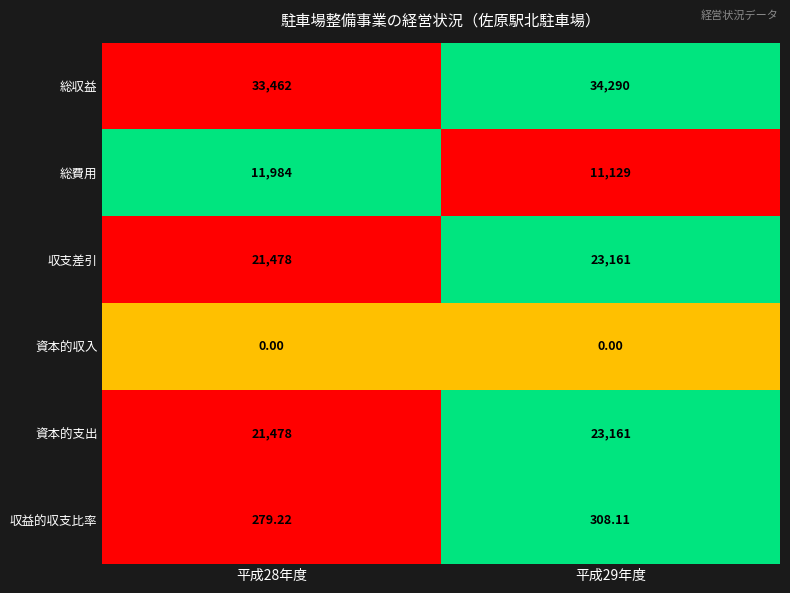

Which series has the largest total across all categories?

総収益